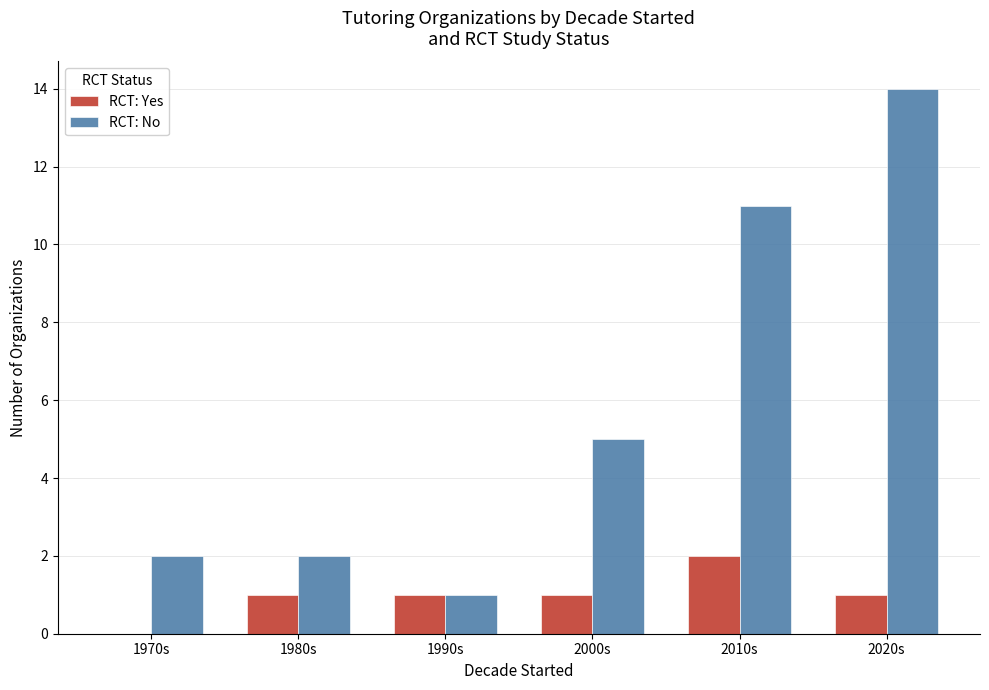

Reading left to right, what are all the values shown in this chart?

RCT: Yes: 1970s=0	1980s=1	1990s=1	2000s=1	2010s=2	2020s=1
RCT: No: 1970s=2	1980s=2	1990s=1	2000s=5	2010s=11	2020s=14